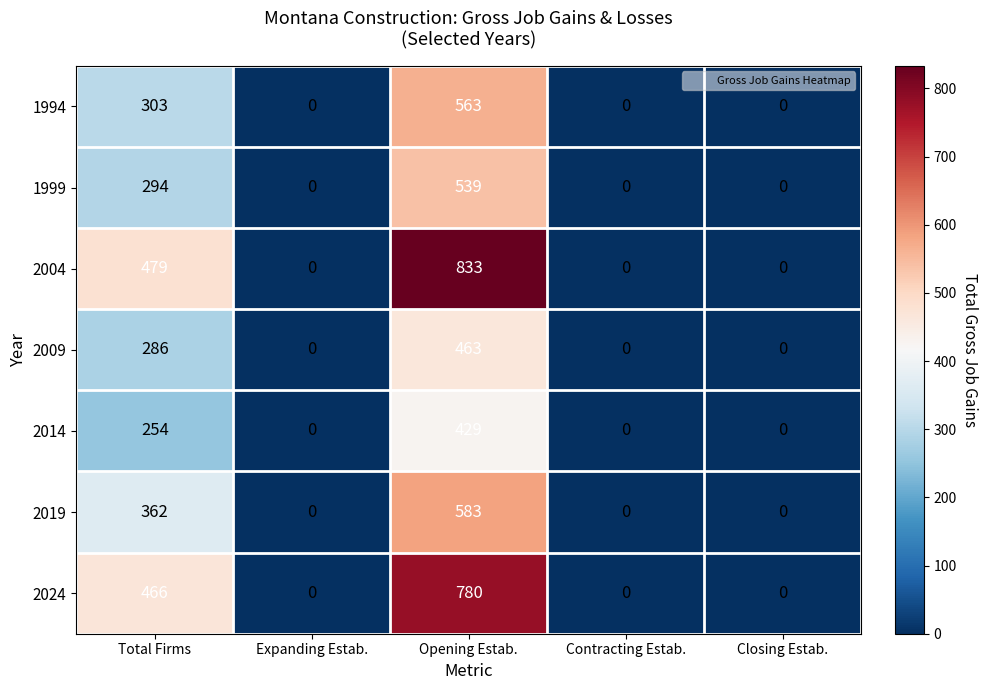

The 2009 series shows 292 at Contracting Estab.. True or false?

False